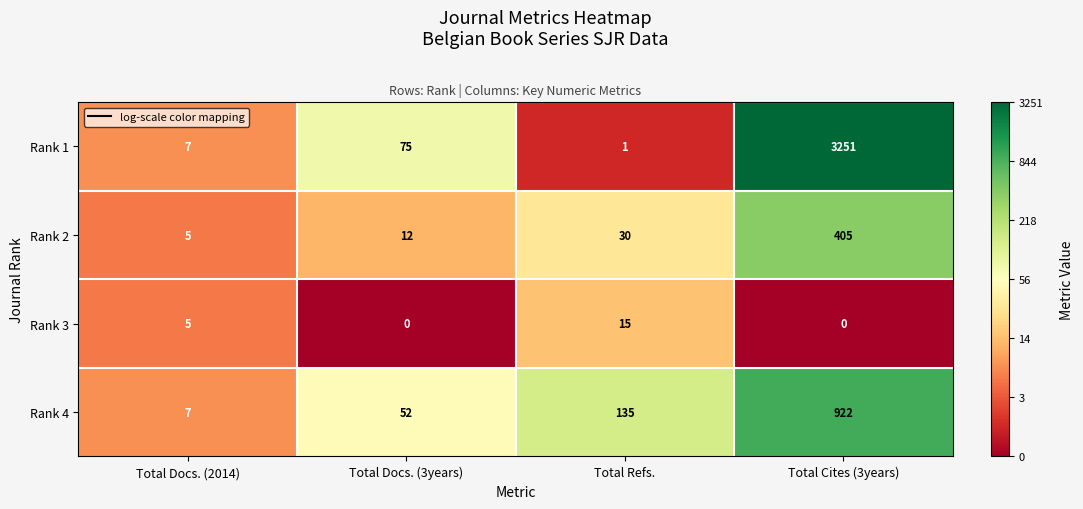

Rank the series at Total Refs. from highest to lowest value.

Rank 4, Rank 2, Rank 3, Rank 1